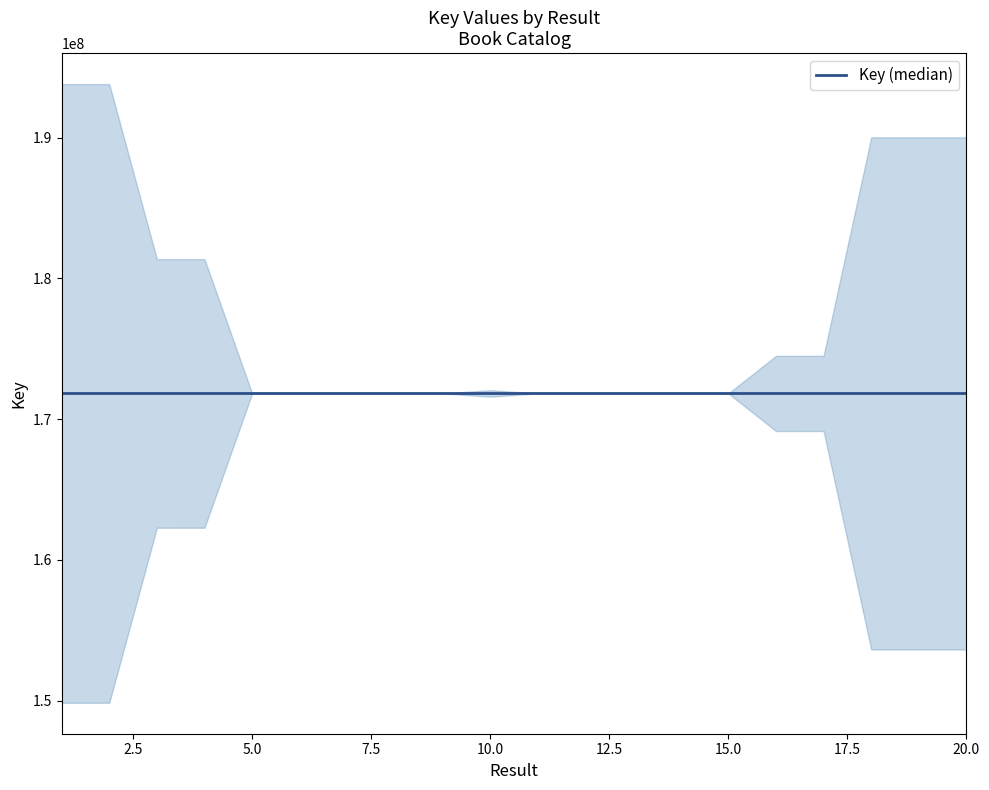

What is the maximum value shown in the chart?

193805358